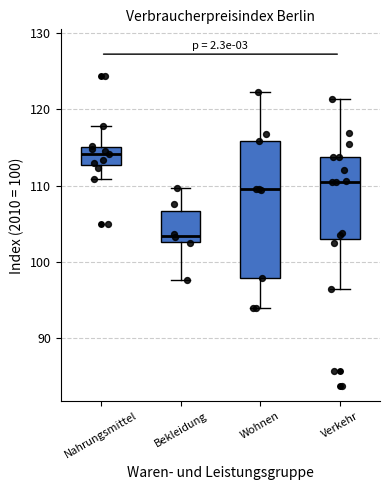

Reading left to right, transcribe this box plot: for each box, give where its median line is, the range the box spans, and where its two whiskers end, as read against the y-axis. The values are not printed on the chart, so give them approximately, as read against the axis.

Nahrungsmittel: median 114, box 113 to 115, whiskers 111 to 118
Bekleidung: median 103 (just above the box's lower edge), box 103 to 107, whiskers 98 to 110
Wohnen: median 110, box 98 to 116, whiskers 94 to 122
Verkehr: median 111, box 103 to 114, whiskers 96 to 121